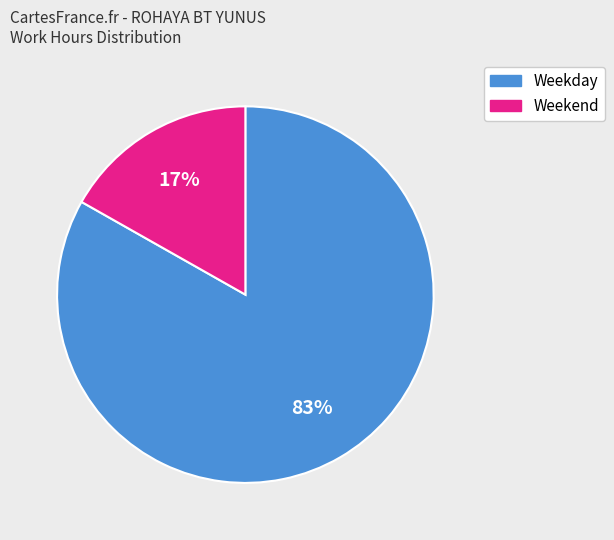

To the nearest percent, what is the difference between the largest and smallest slice percentages?

66%